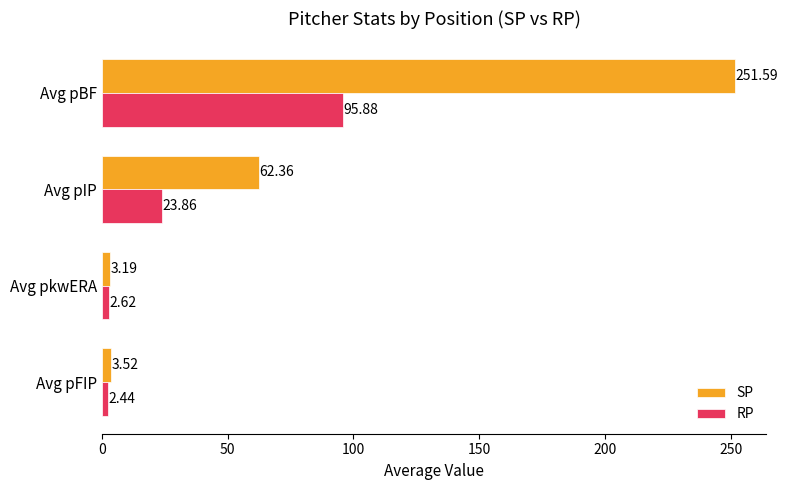

Rank the series by their average value, from highest to lowest.

SP, RP